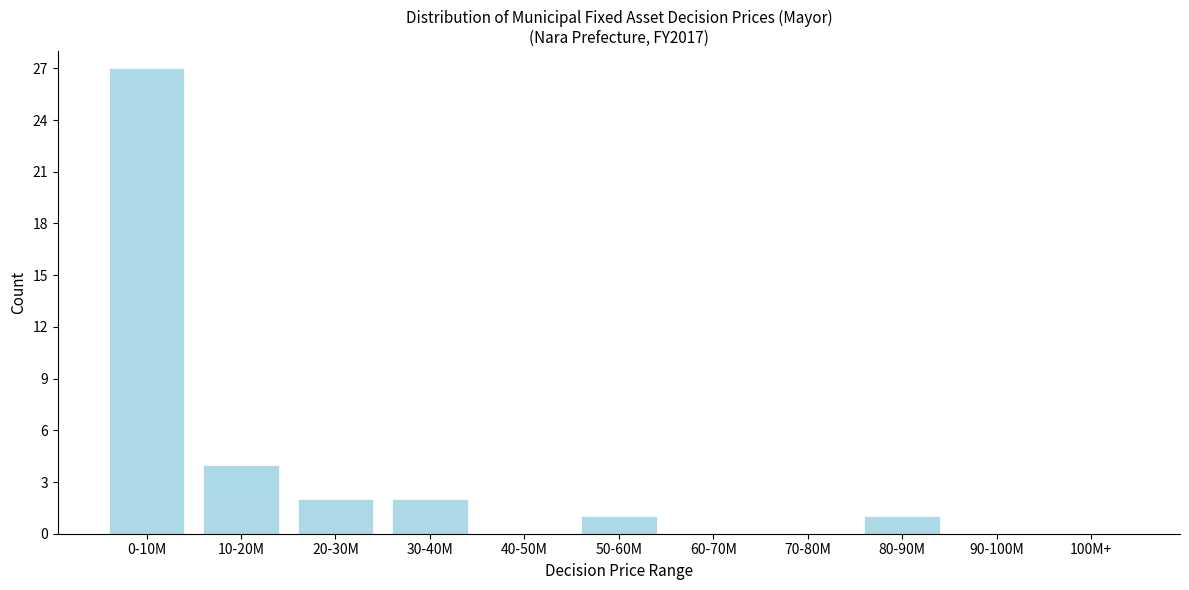

Reading left to right, extract all data points from this chart.

0-10M=27	10-20M=4	20-30M=2	30-40M=2	40-50M=0	50-60M=1	60-70M=0	70-80M=0	80-90M=1	90-100M=0	100M+=0